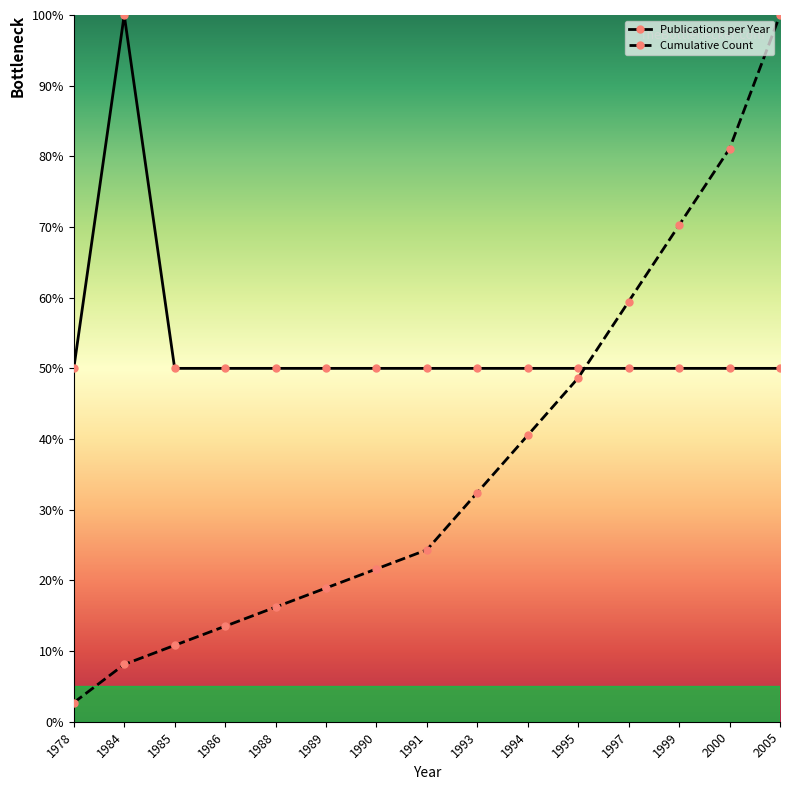

What is the average value of the Cumulative Count series?

36.6